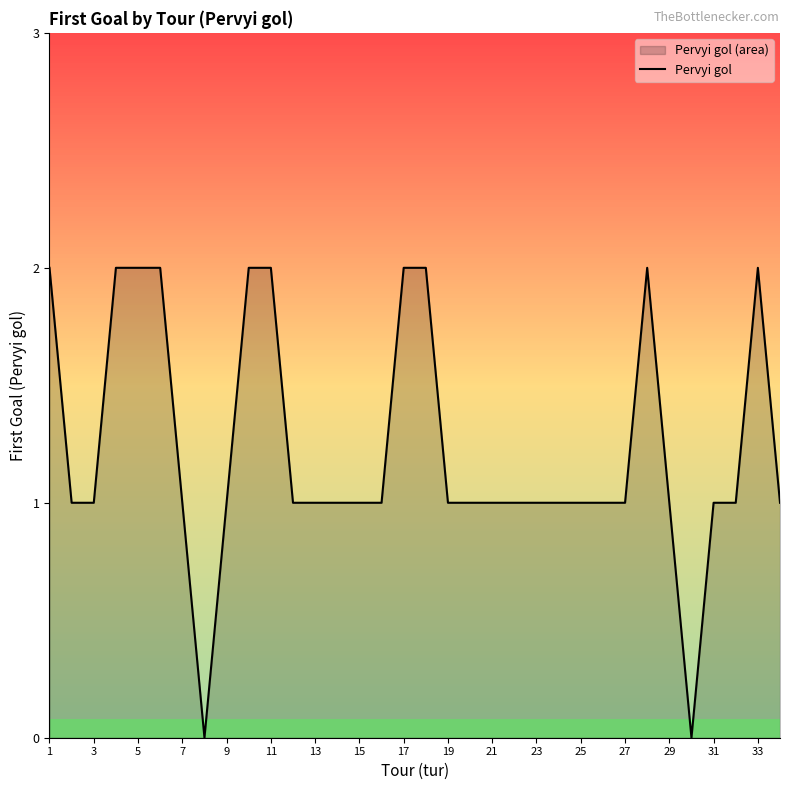

Reading left to right, list all the values displayed in this chart.

2	1	1	2	2	2	1	0	1	2	2	1	1	1	1	1	2	2	1	1	1	1	1	1	1	1	1	2	1	0	1	1	2	1